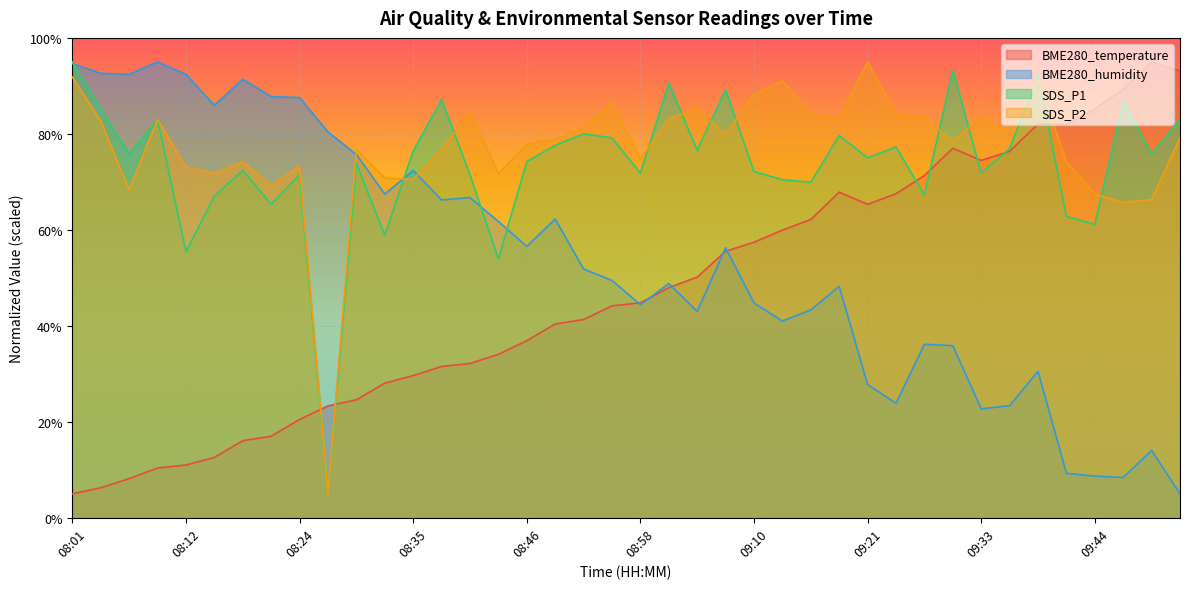

Which series changed the most between 08:18 and 09:33?

BME280_humidity